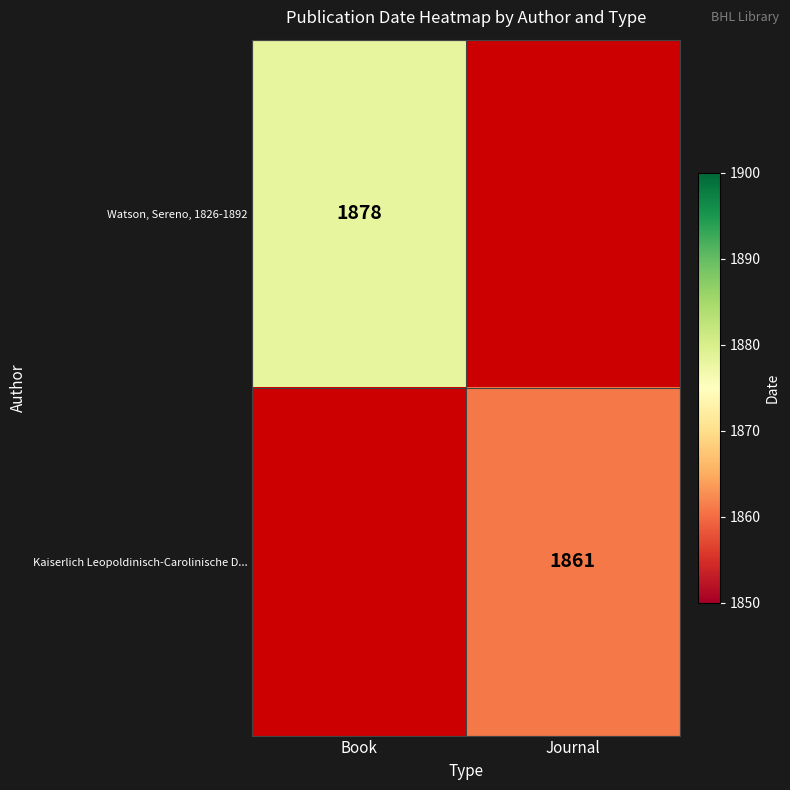

The Kaiserlich Leopoldinisch-Carolinische D... series shows 1080 at Journal. True or false?

False